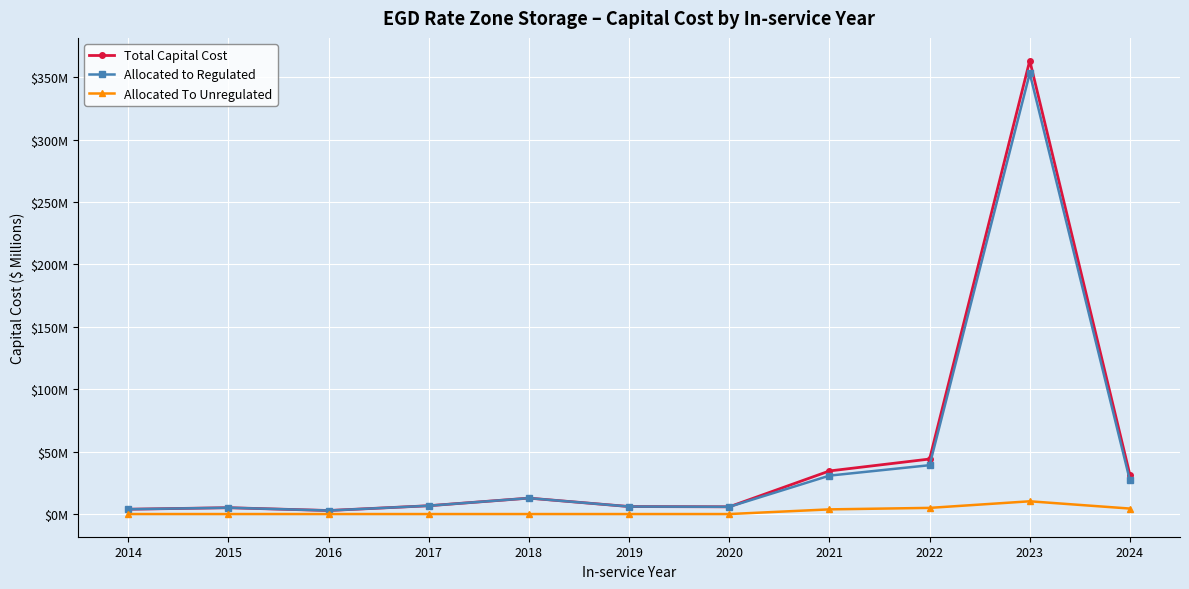

What is the total value across all series at 2014?

7.7